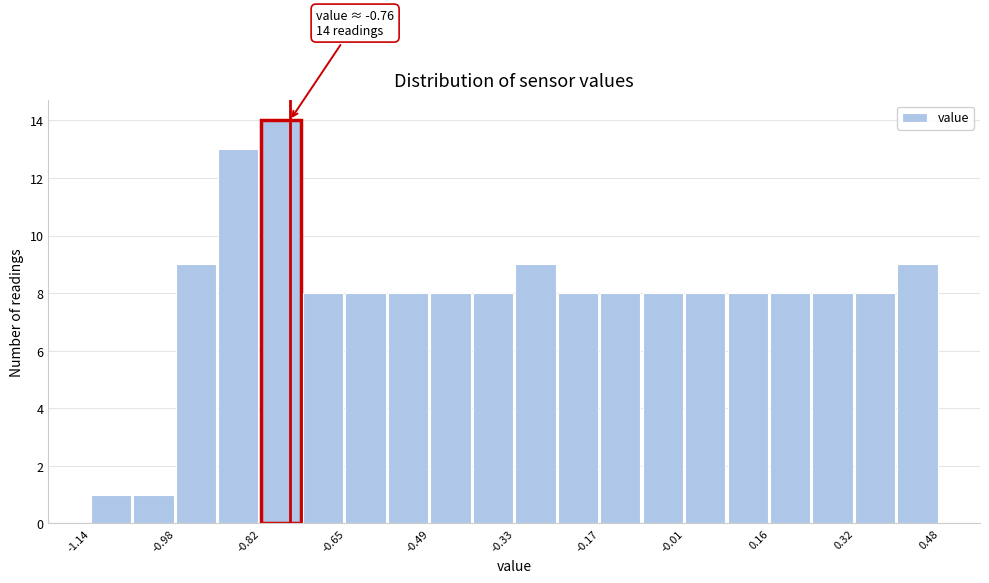

Over which range of the x-axis is the bar tallest?

-0.82 to -0.74